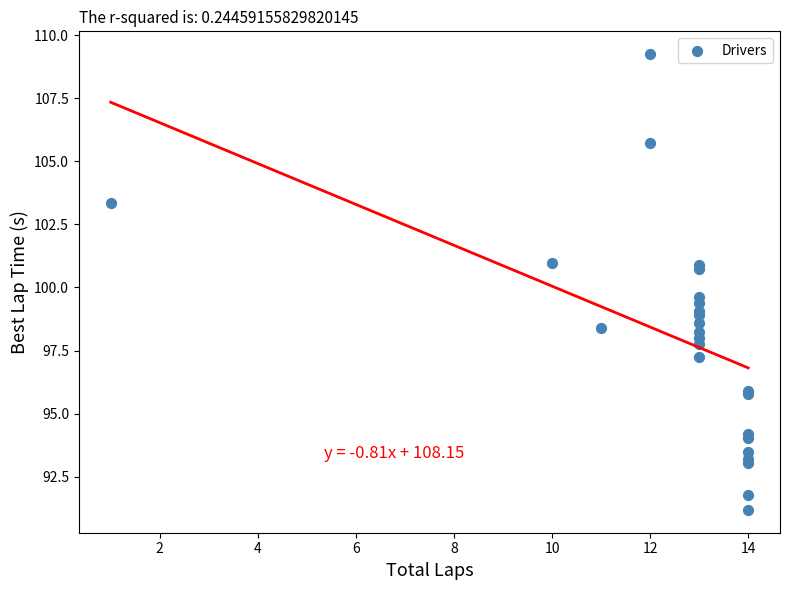

What Y value in the scatter plot is closest to 100?

99.6